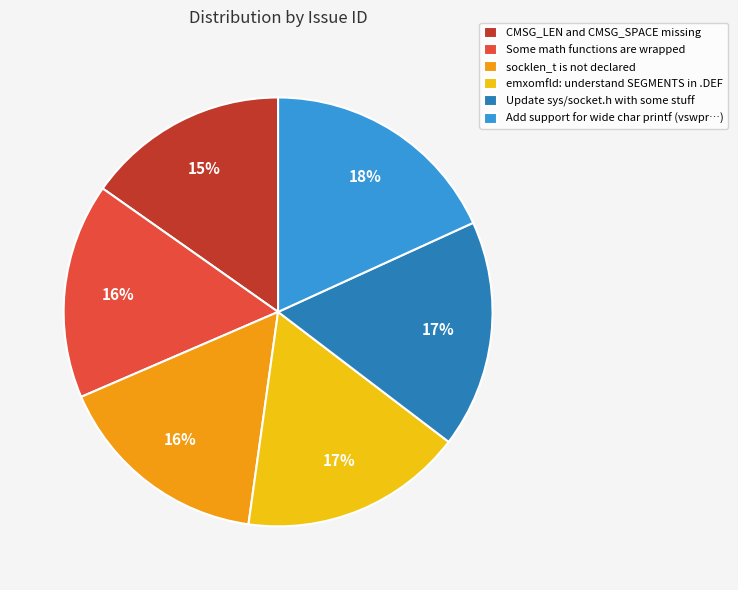

To the nearest percent, what is the difference between the largest and smallest slice percentages?

3%